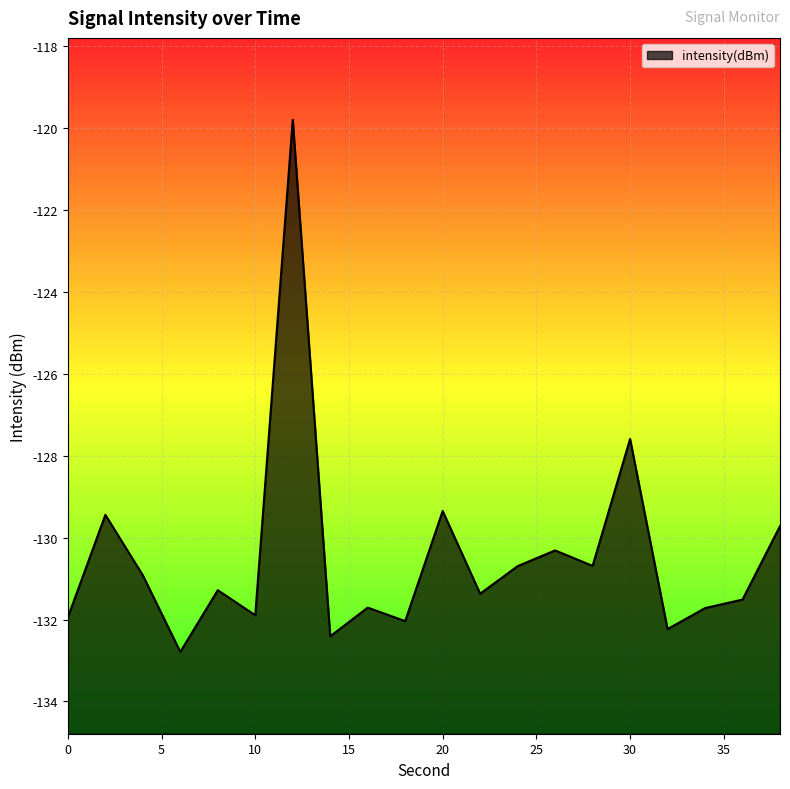

Which label corresponds to the smallest value in the chart?

6